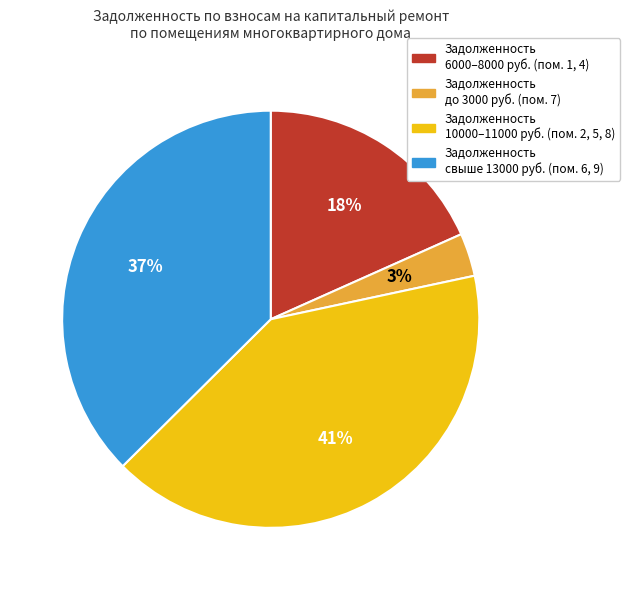

What percentage is the Задолженность 10000–11000 руб. (пом. 2, 5, 8) slice, to the nearest percent?

41%